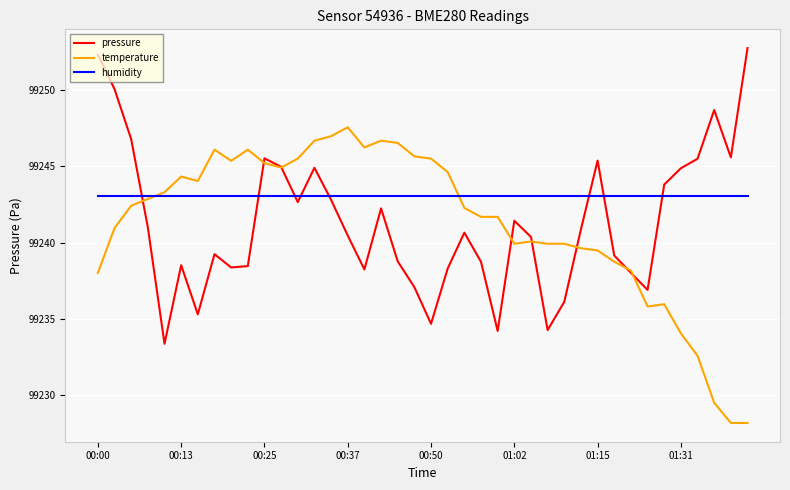

What is the average value of the temperature series?

99241.3